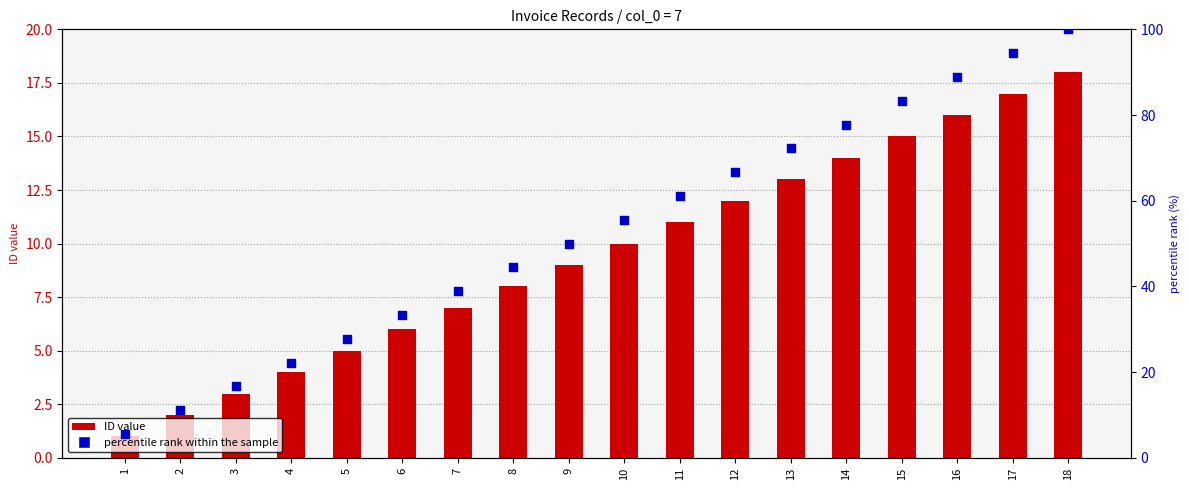

Which series has the largest Y range (max minus min)?

percentile rank within the sample